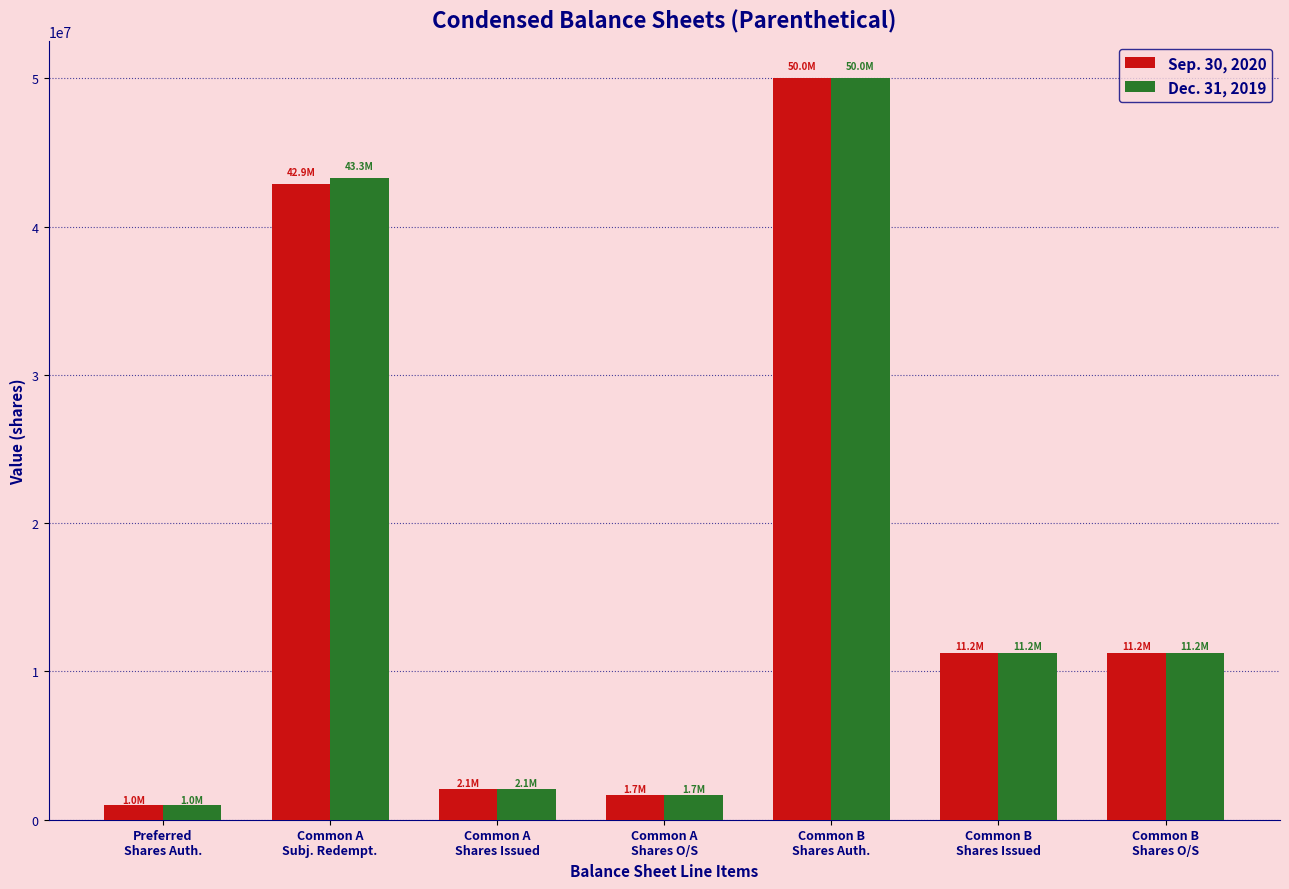

What is the maximum value shown in the chart?

50000000